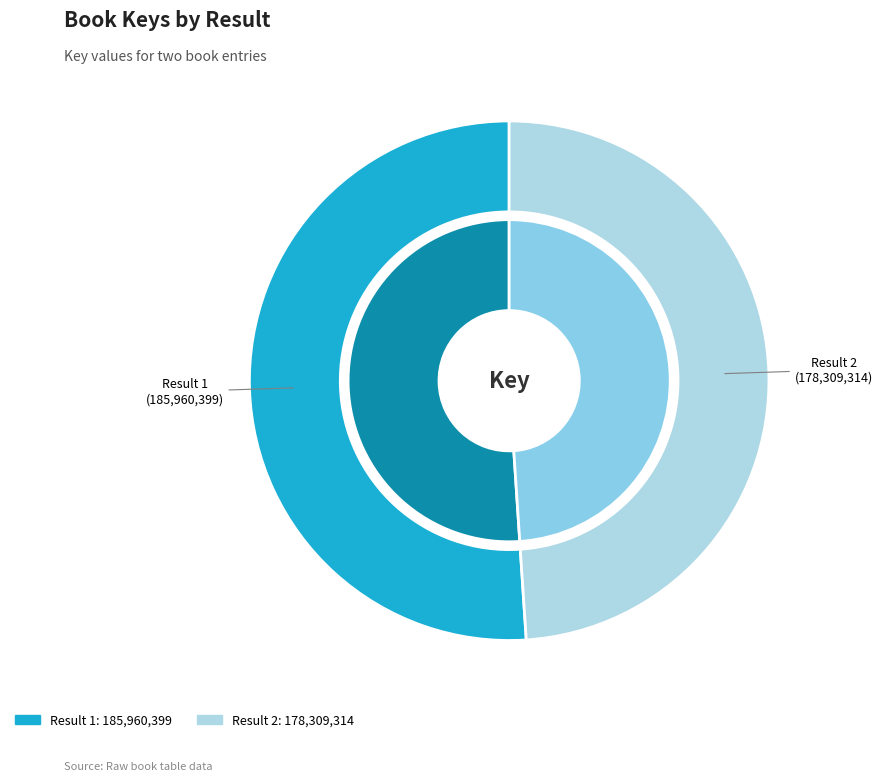

To the nearest percent, what is the difference between the largest and smallest slice percentages?

2%